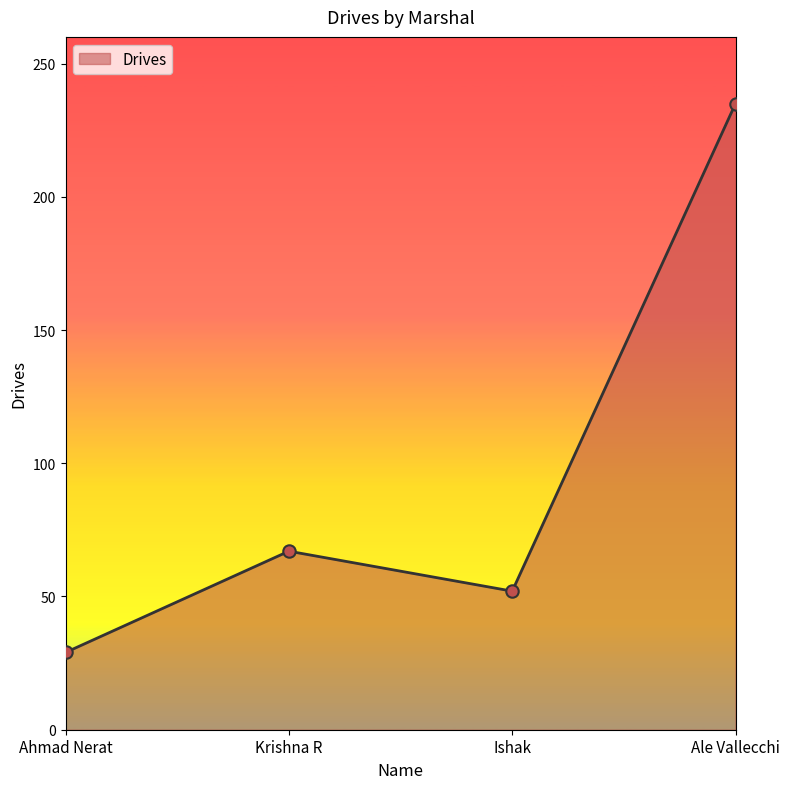

What is the ratio of the value at Krishna R to the value at Ale Vallecchi?

0.3